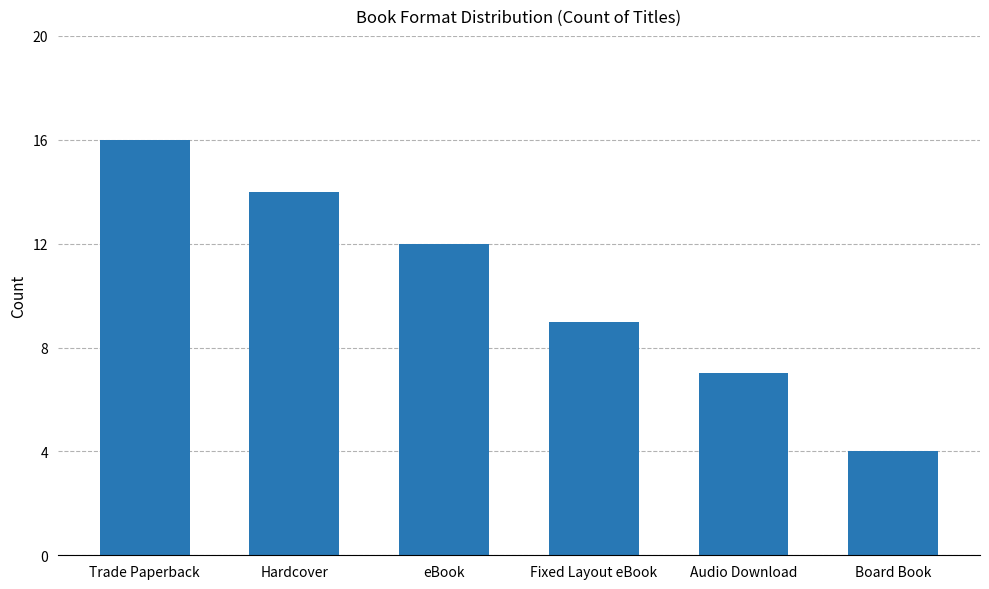

What is the change in value from Fixed Layout eBook to Board Book?

-5